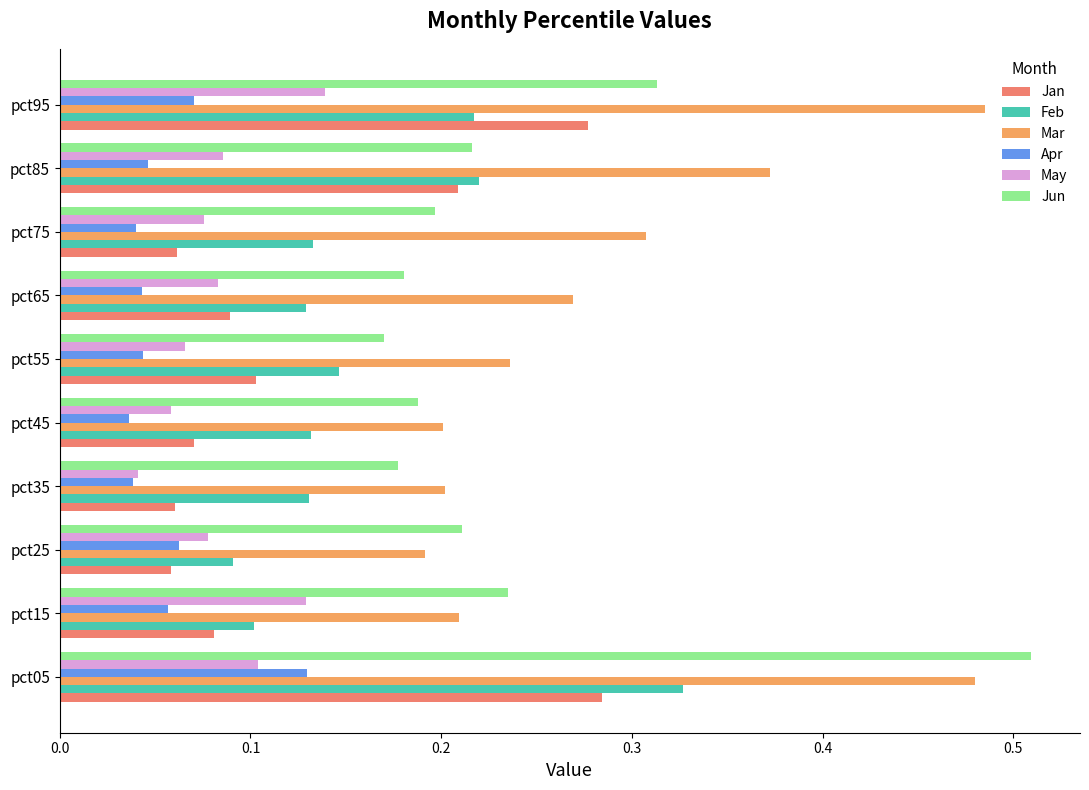

How many distinct data groups are displayed?

6